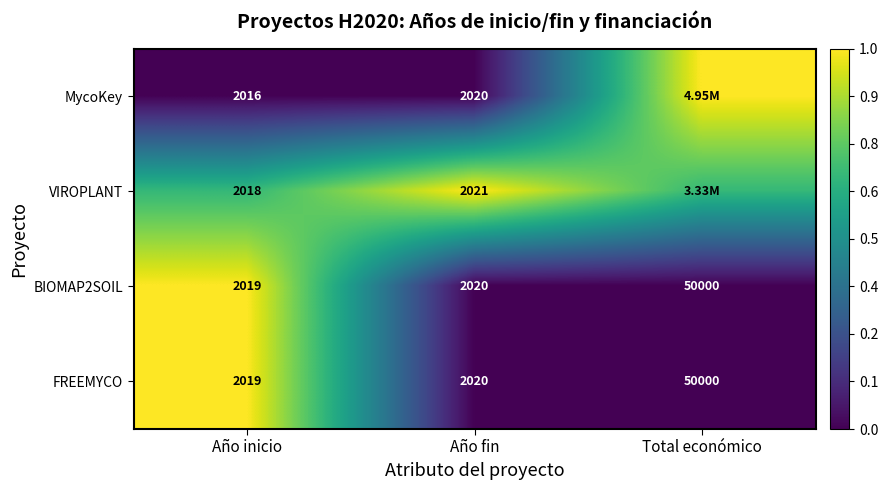

Is the value of MycoKey at Año inicio greater than the value of BIOMAP2SOIL at Año inicio?

No